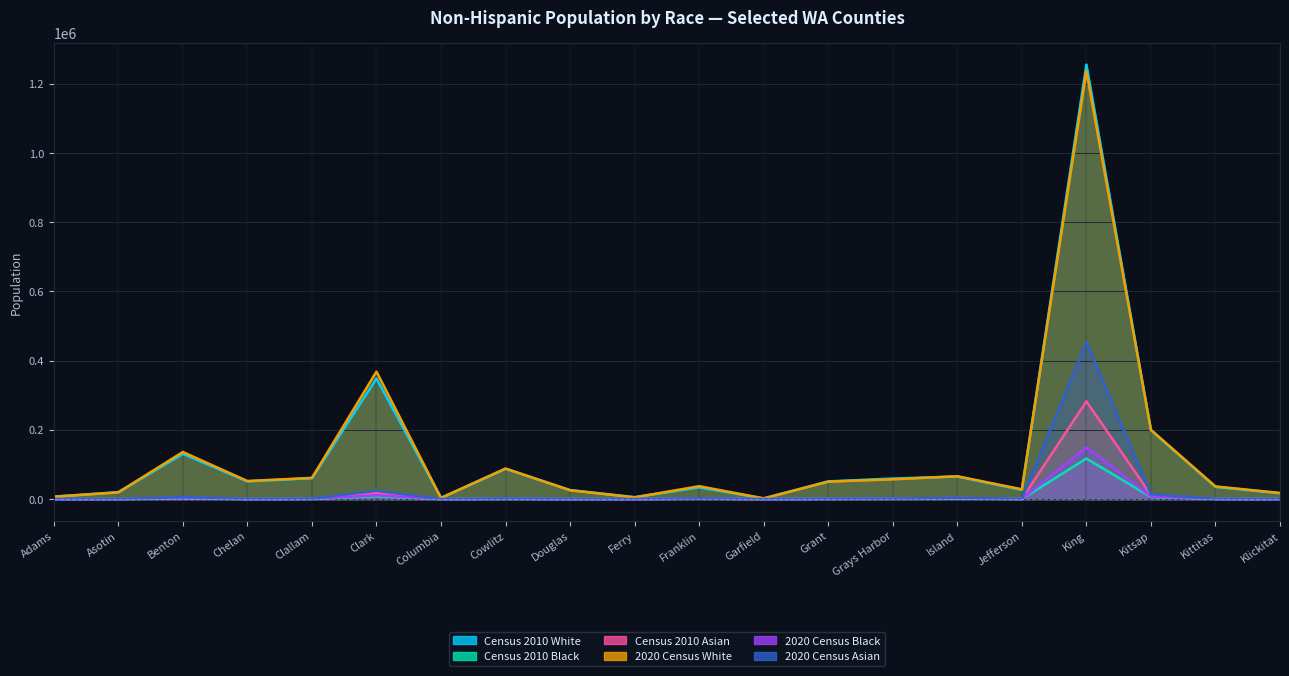

Read the Census 2010 White value at Franklin, to the nearest 100.

33900